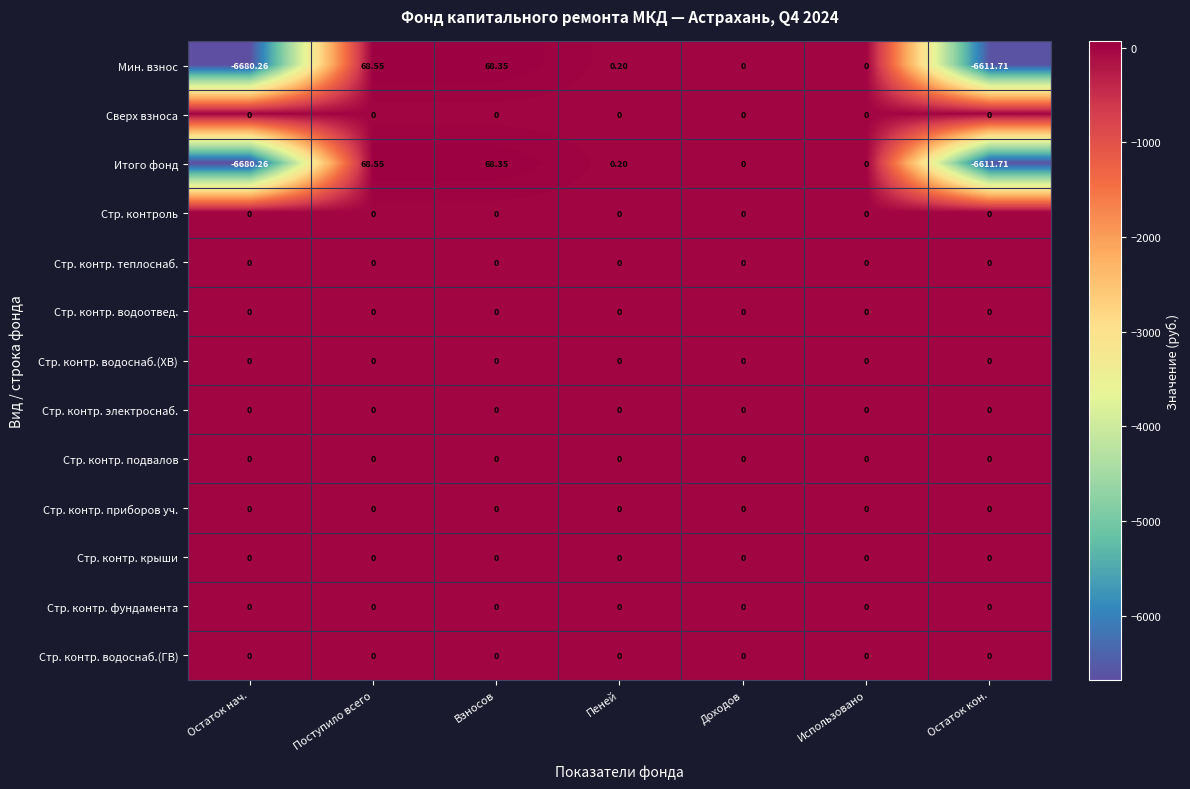

What is the spread (max minus min) of values at Остаток нач.?

6680.3